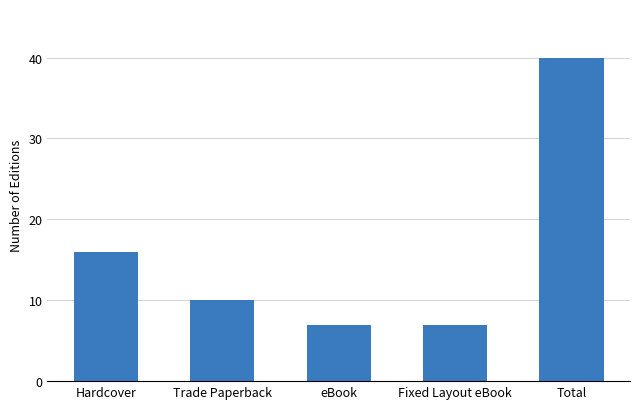

At which label does the data first exceed 10?

Hardcover